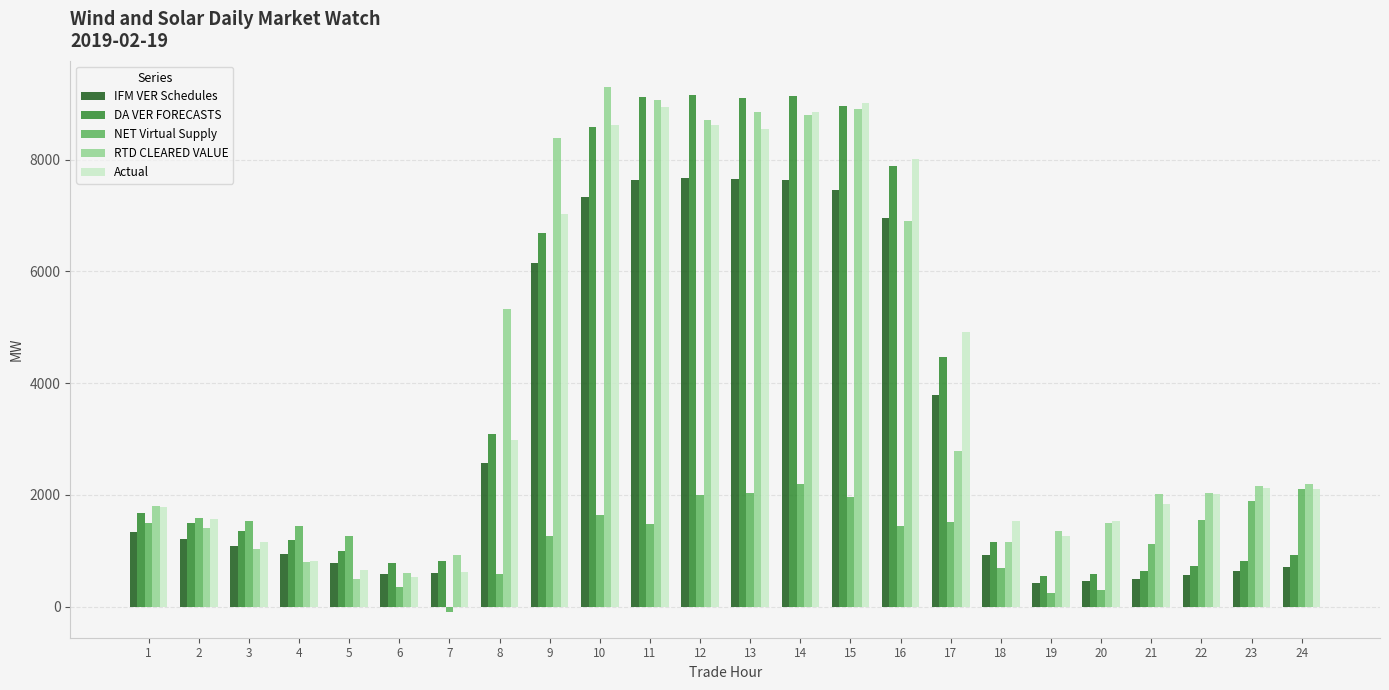

What is the smallest value displayed?

-86.3